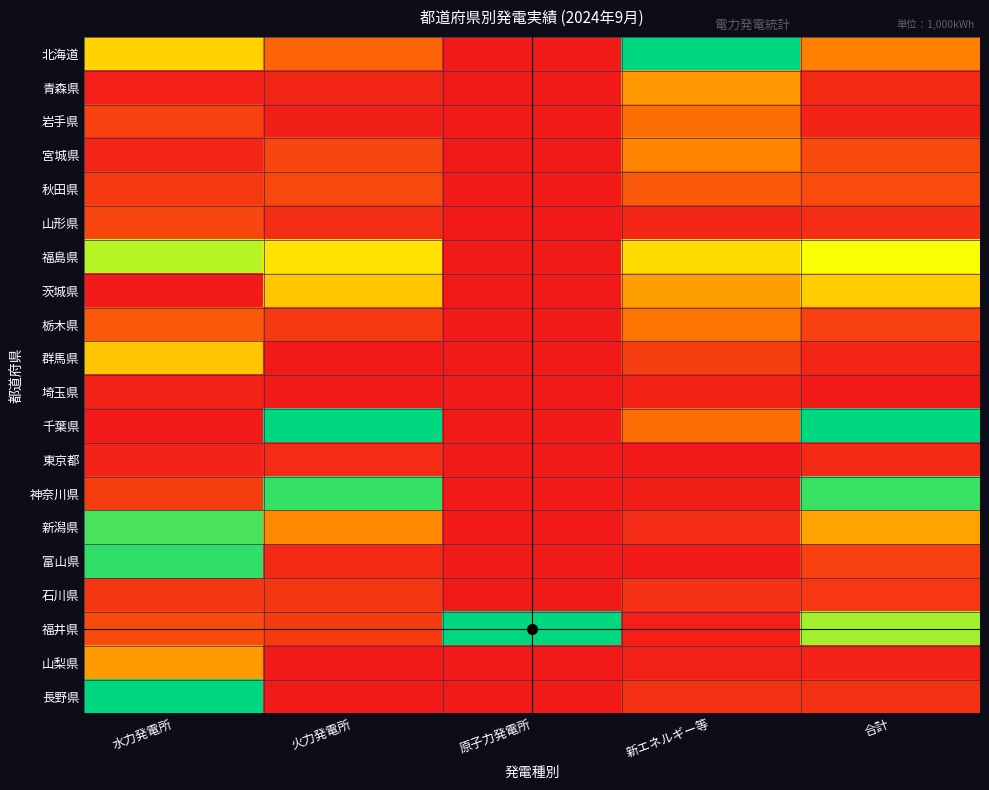

At 合計, list the series in order from largest to smallest.

千葉県, 神奈川県, 福井県, 福島県, 茨城県, 新潟県, 北海道, 秋田県, 宮城県, 栃木県, 富山県, 石川県, 長野県, 山形県, 東京都, 青森県, 群馬県, 岩手県, 山梨県, 埼玉県